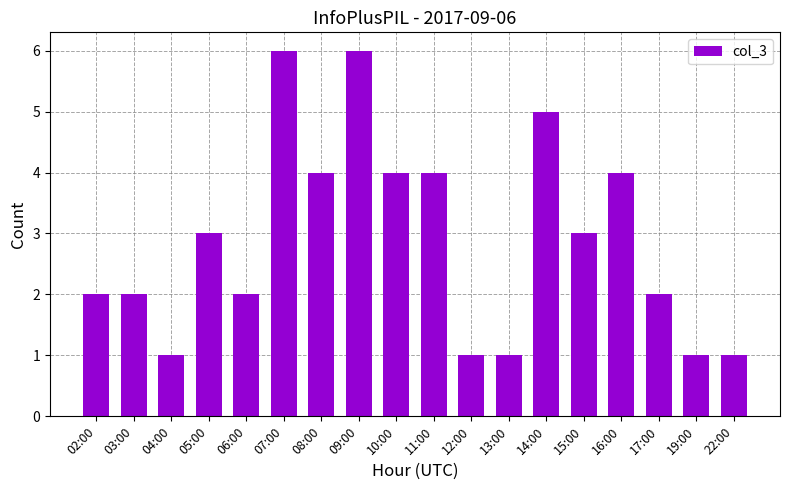

Approximately how many times larger is the value at 06:00 compared to 07:00?

0.3